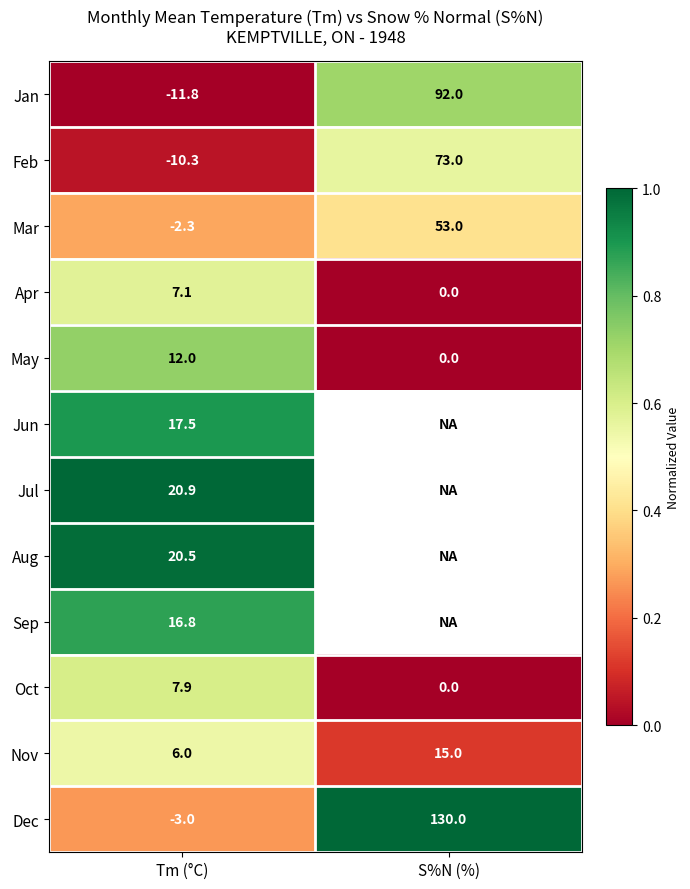

What is the difference between the maximum and minimum values in the Jan series?

103.8